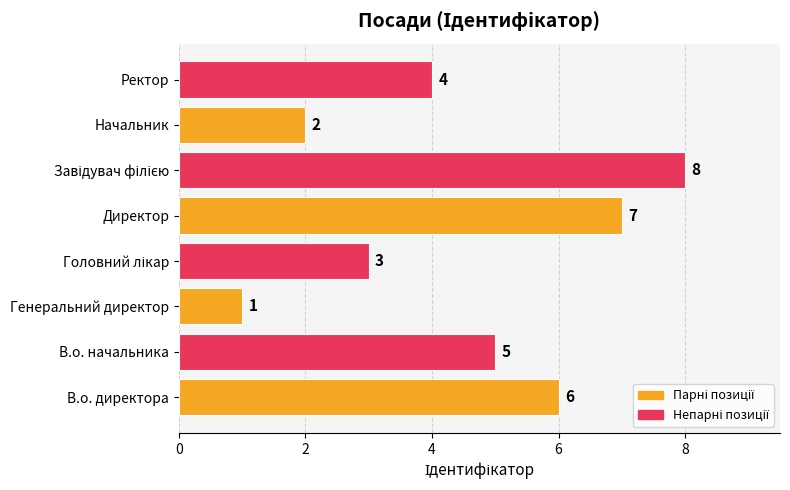

Which has a higher value, В.о. директора or Директор?

Директор